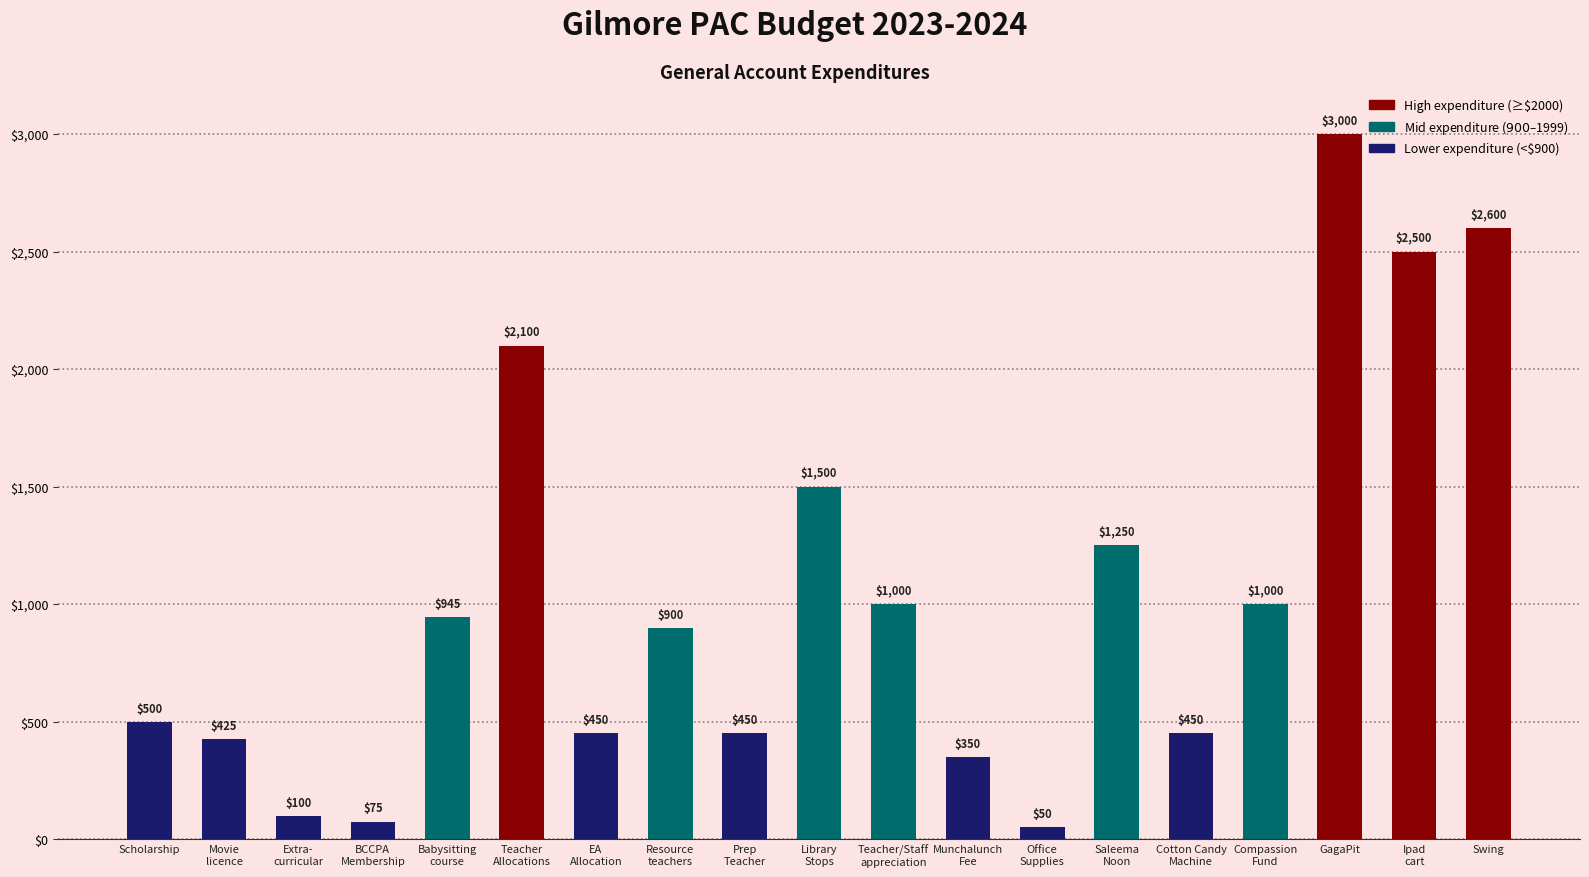

What is the smallest value displayed?

50.0